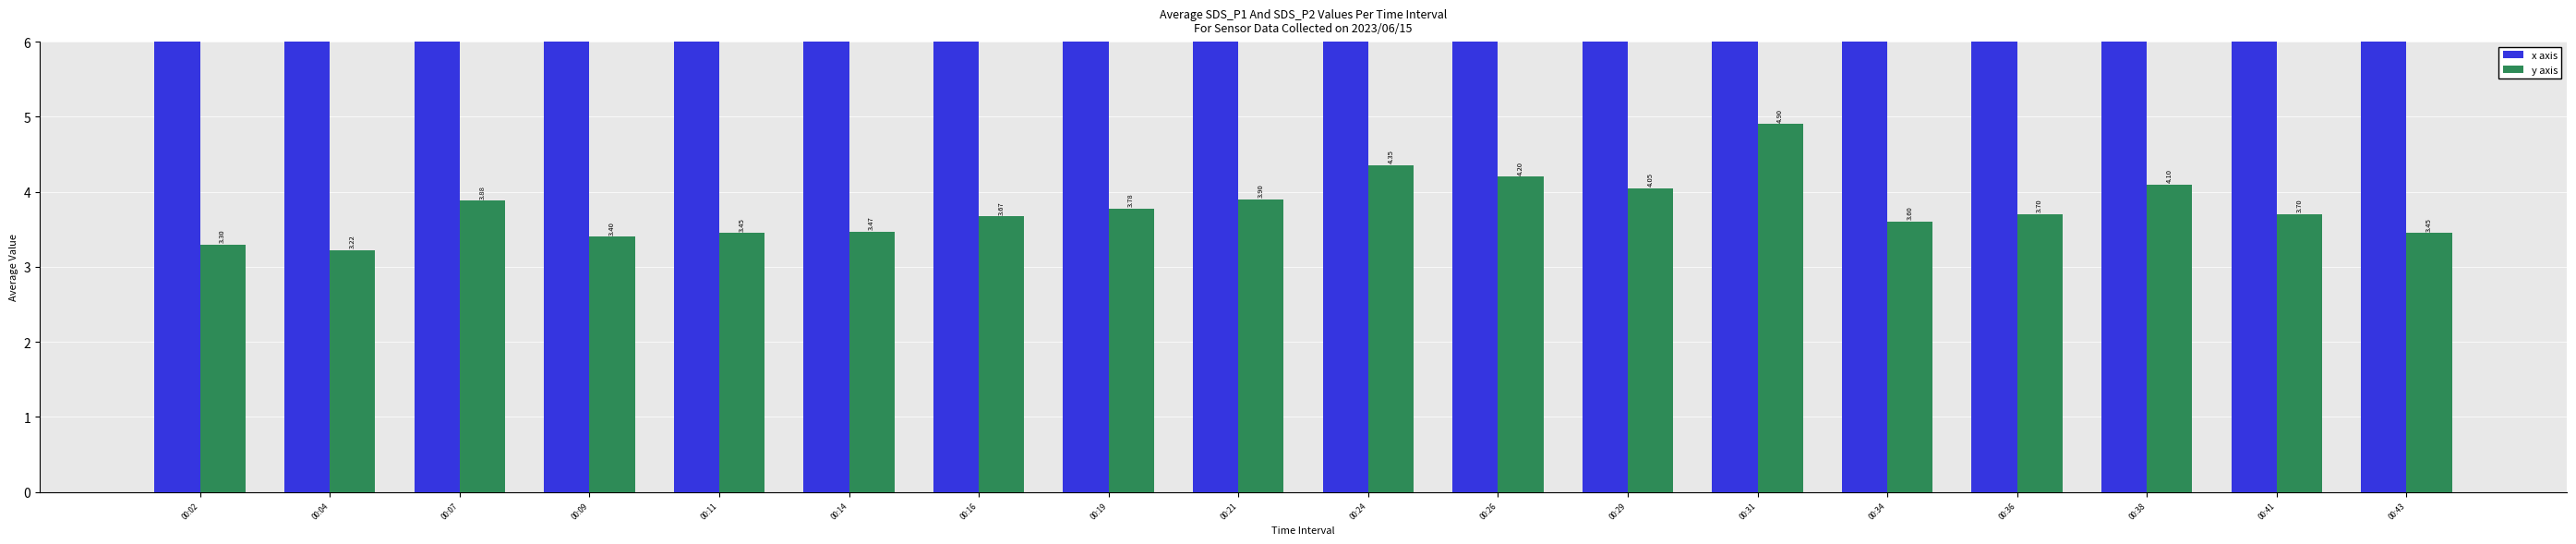

What is the sum of all x axis values?

144.5